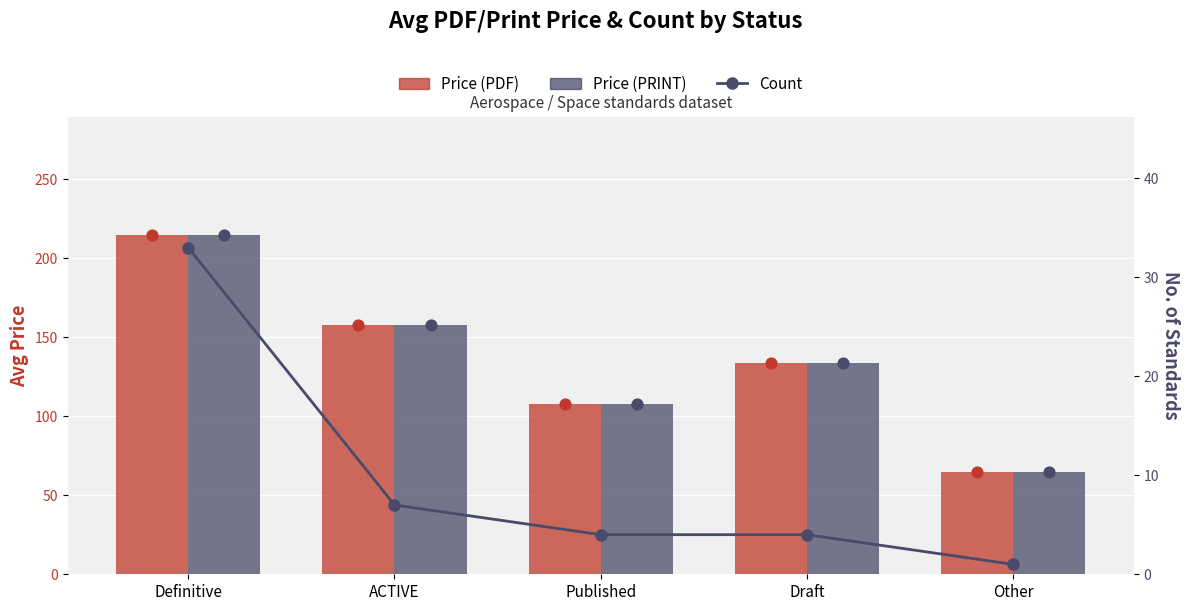

Which series contains the lowest Y value?

Count